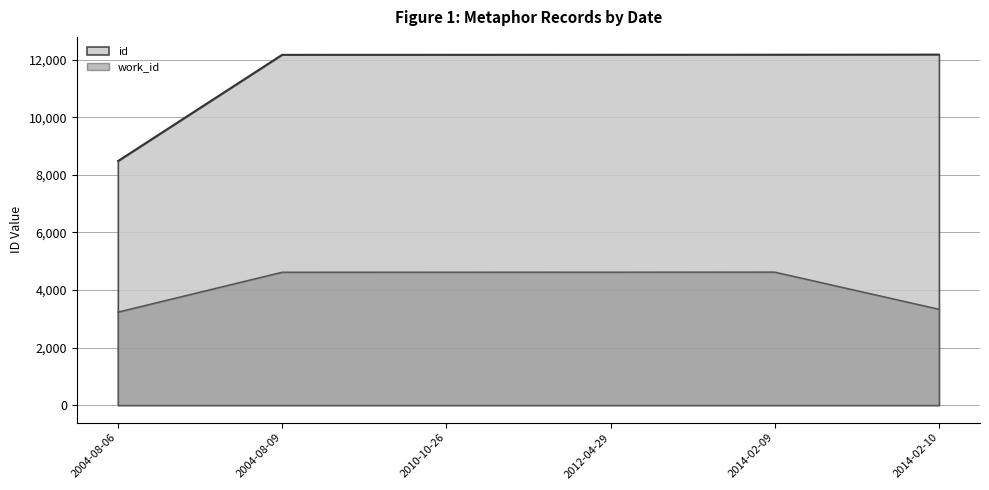

True or false: id and work_id intersect in this chart.

False